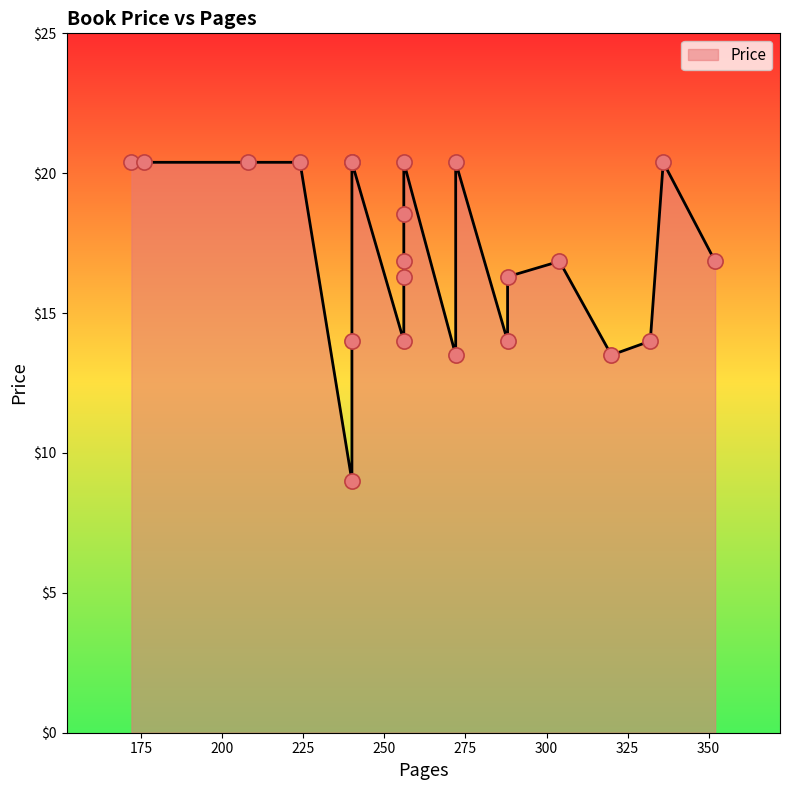

What is the ratio of the value at 240 to the value at 288?

1.0